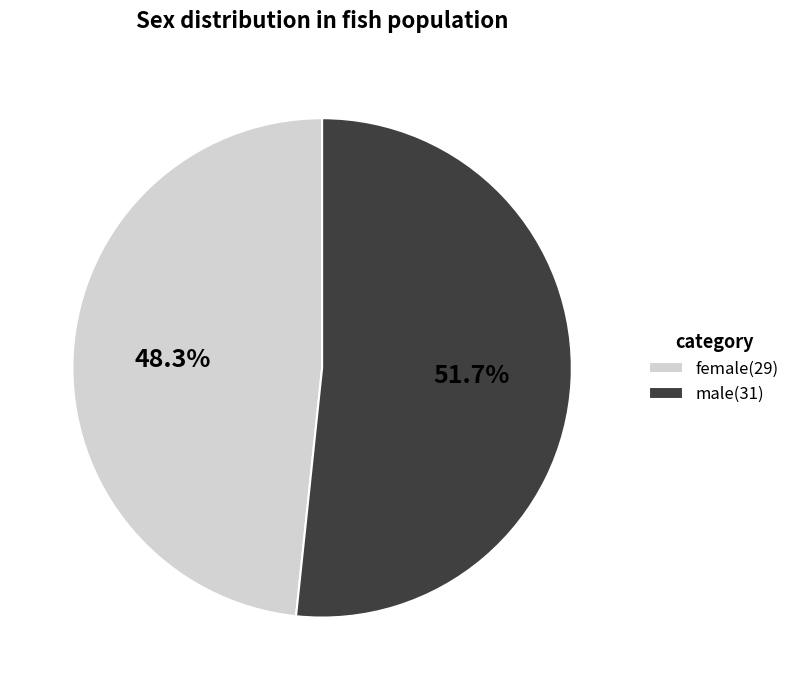

Is the sum of male and female greater than half?

Yes